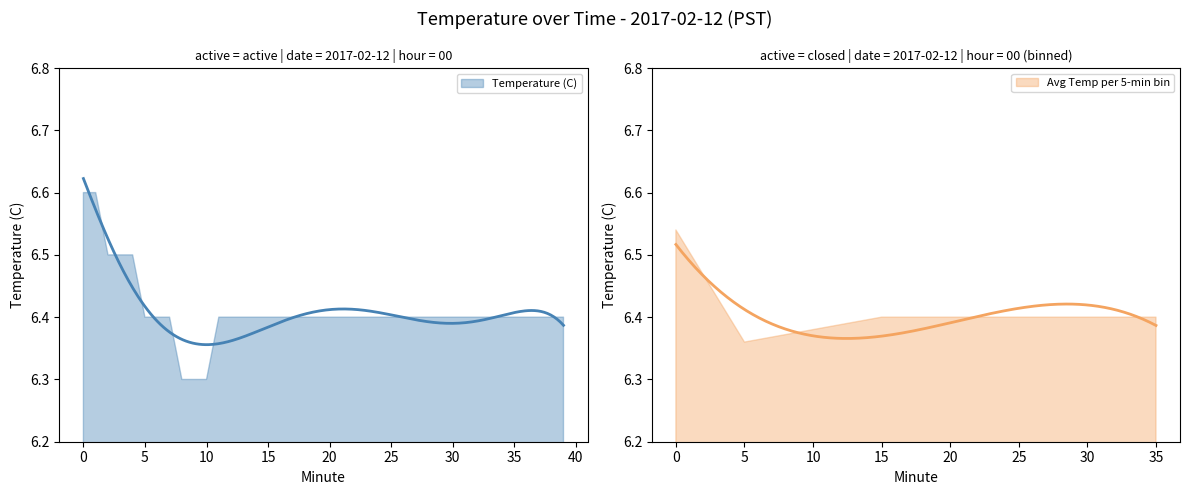

Rank the categories by value from lowest to highest.

8, 9, 10, 5, 6, 7, 11, 12, 13, 14, 15, 16, 17, 18, 19, 20, 21, 22, 23, 24, 25, 26, 27, 28, 29, 30, 31, 32, 33, 34, 35, 36, 37, 38, 39, 2, 3, 4, 0, 1